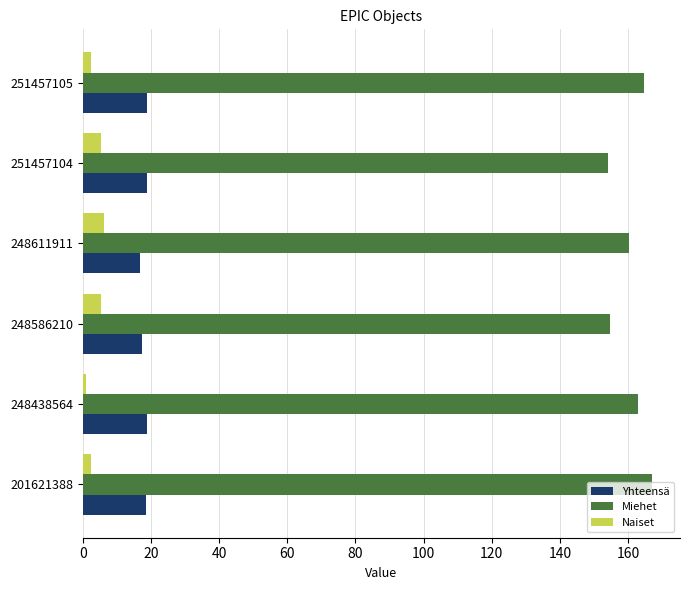

How many categories are shown in the chart?

6